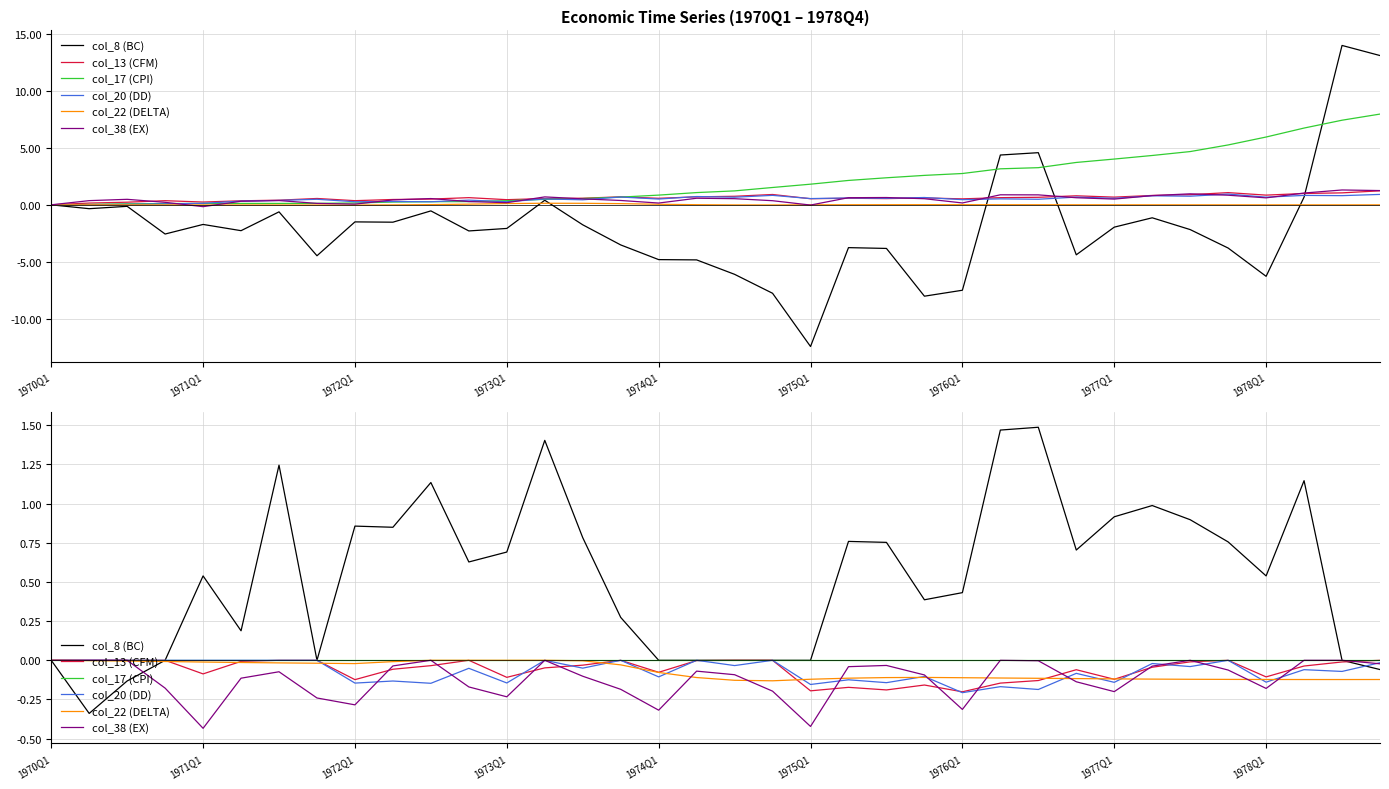

Where is col_8 (BC) nearest to the value 0?

1970Q1